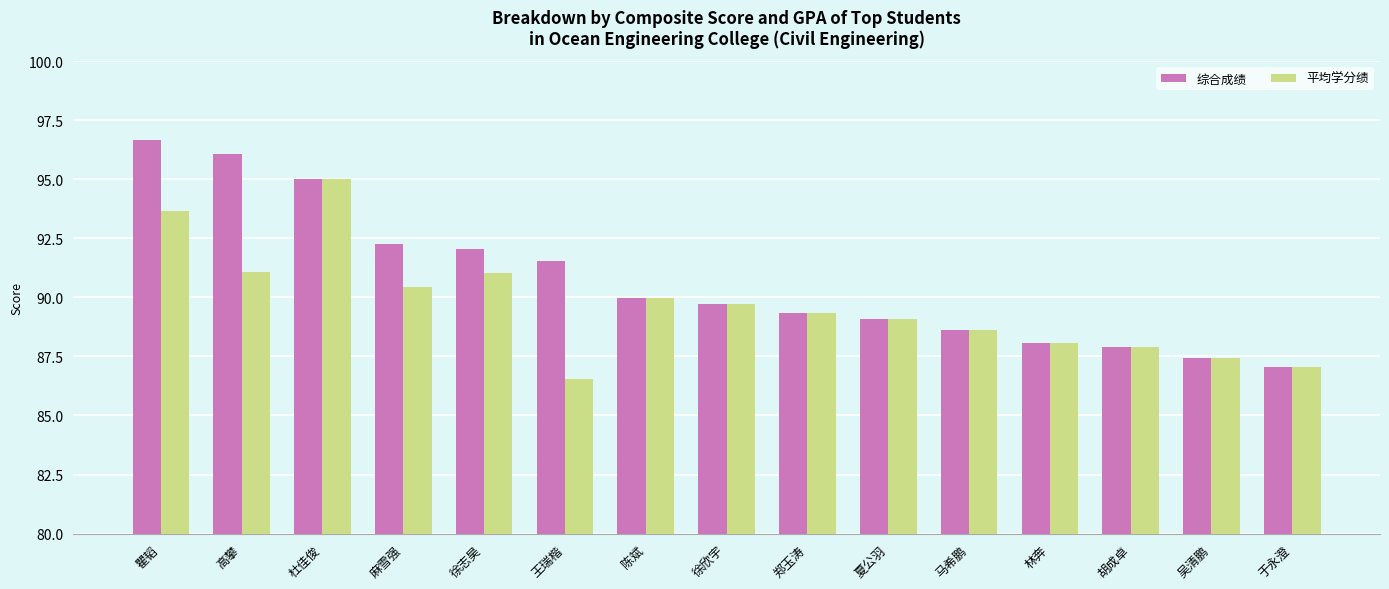

True or false: 综合成绩 has a value of 89.1 at 夏公羽.

True